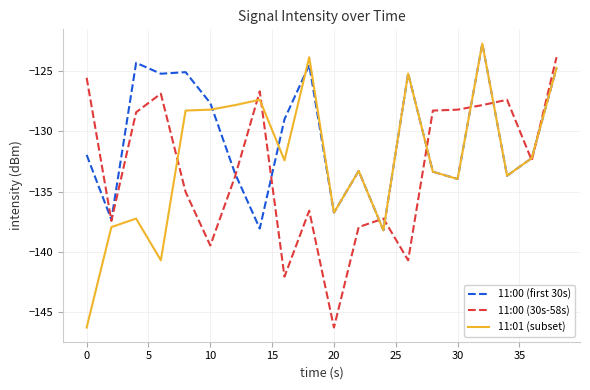

Which series has the largest range (max minus min)?

11:01 (subset)